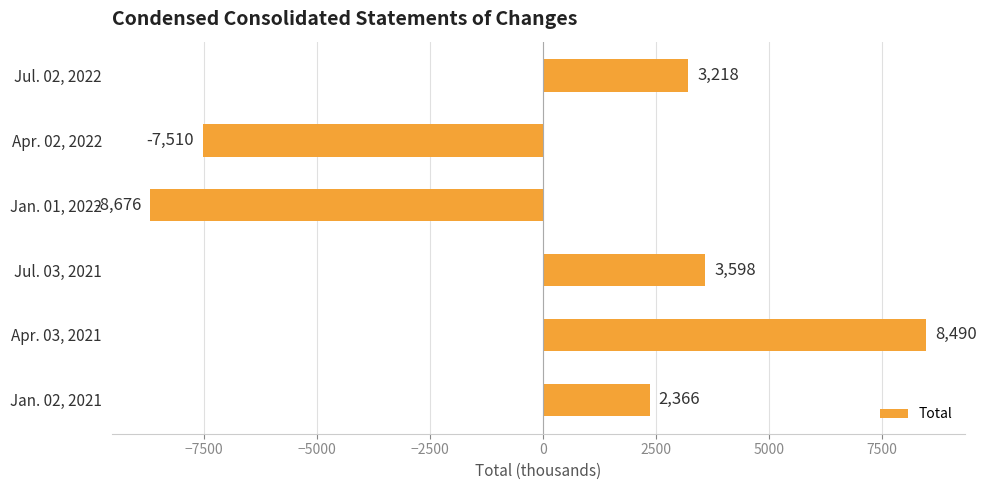

Reading top to bottom, list all the values displayed in this chart.

Jul. 02, 2022=3218	Apr. 02, 2022=-7510	Jan. 01, 2022=-8676	Jul. 03, 2021=3598	Apr. 03, 2021=8490	Jan. 02, 2021=2366